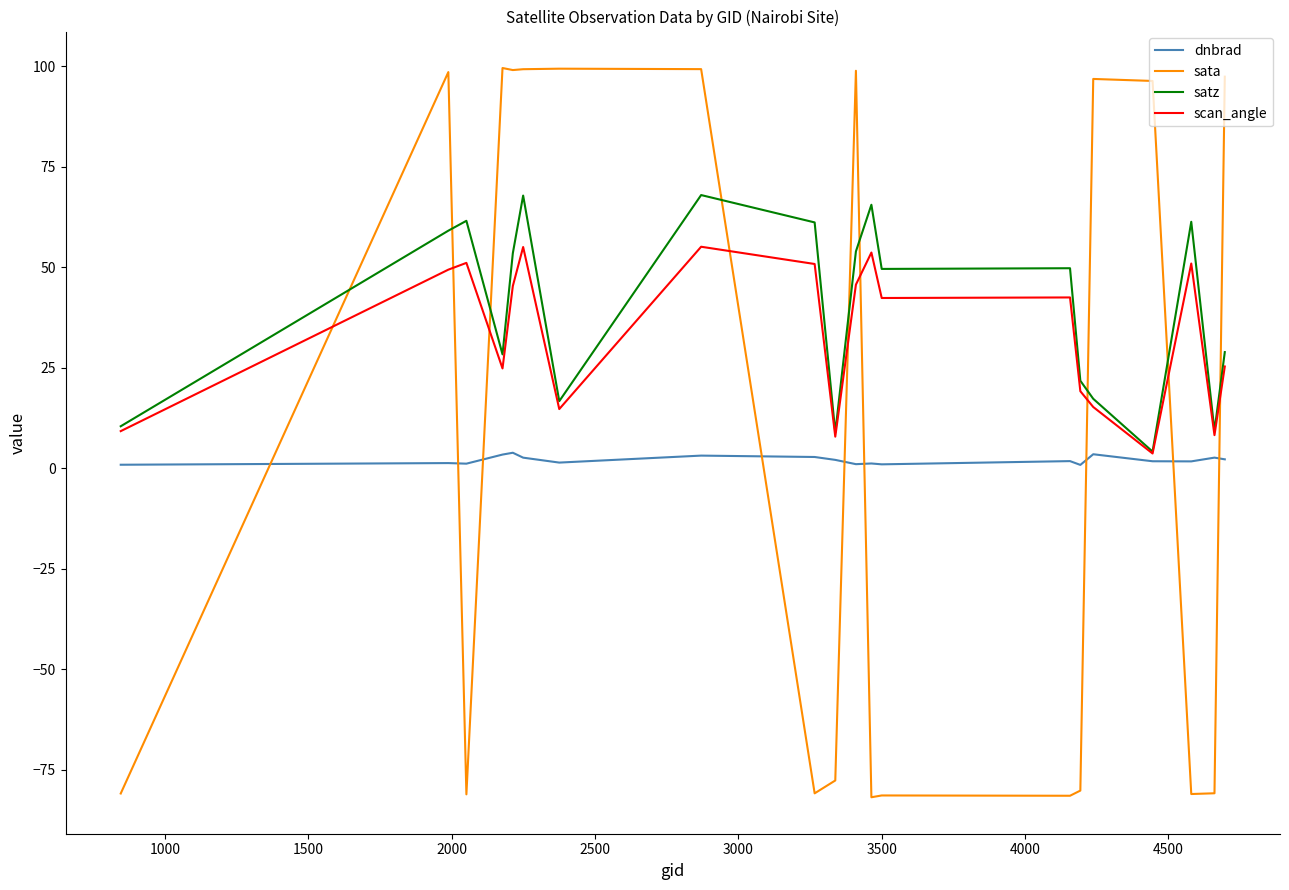

What is the average value of the dnbrad series?

2.0